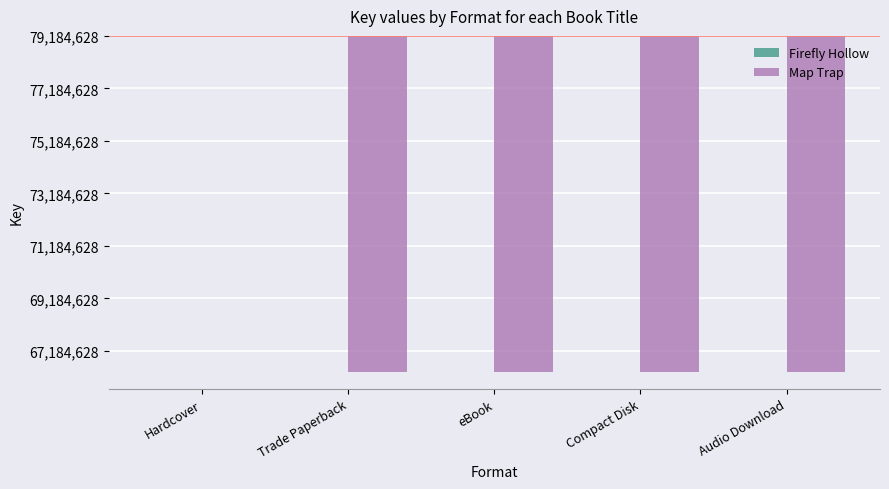

Are the bars horizontal?

No